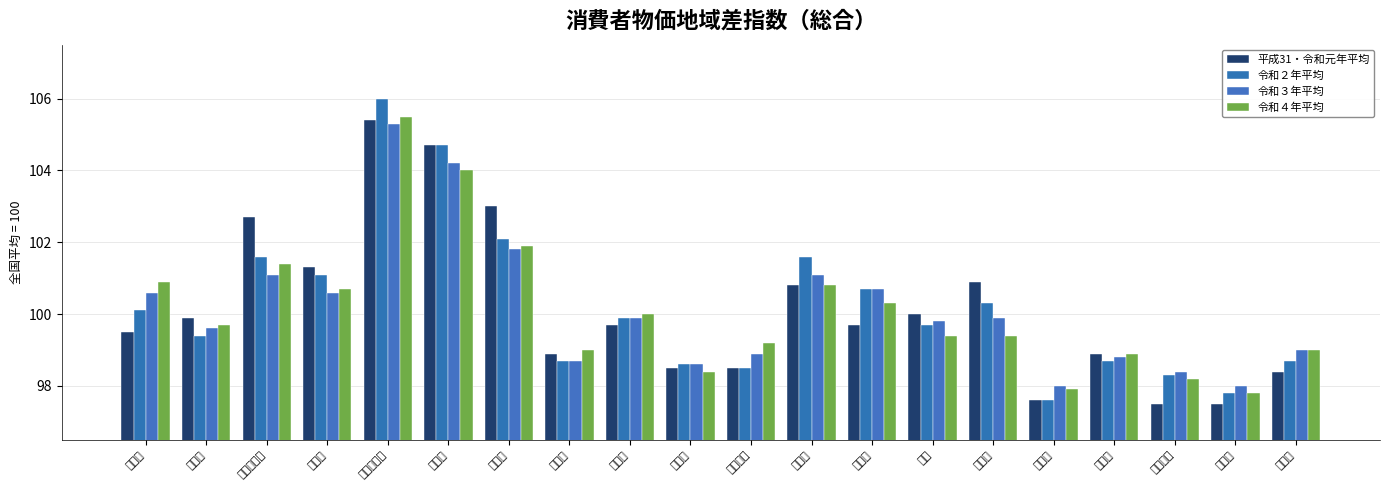

What is the difference between the second highest and minimum values in the 令和４年平均 series?

6.2